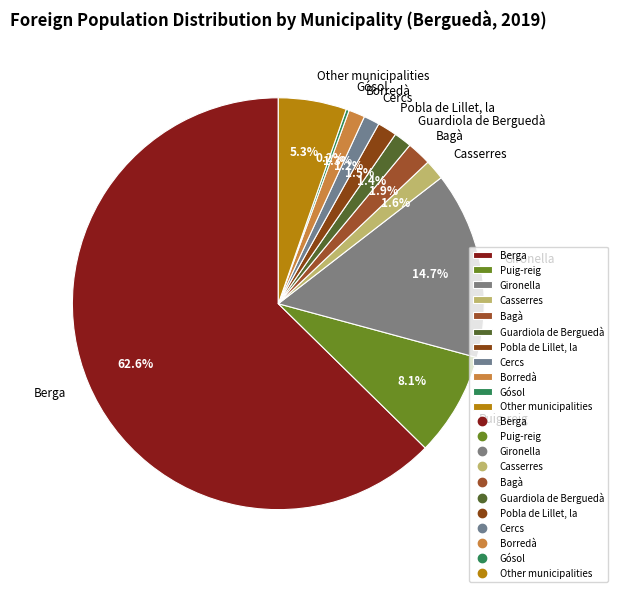

What percentage is the Casserres slice, to the nearest percent?

2%